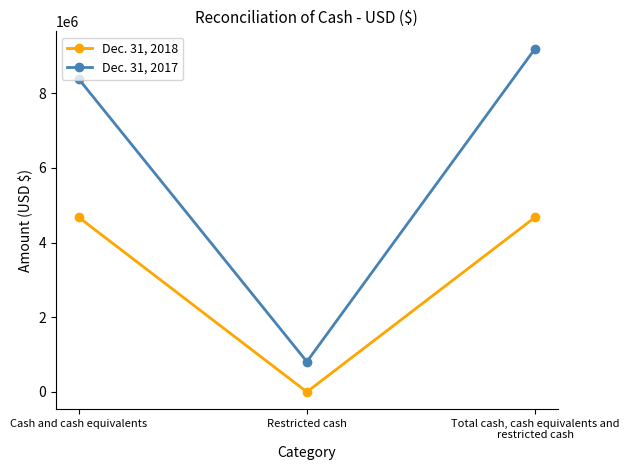

What is the label of the 3rd point from the right?

Cash and cash equivalents